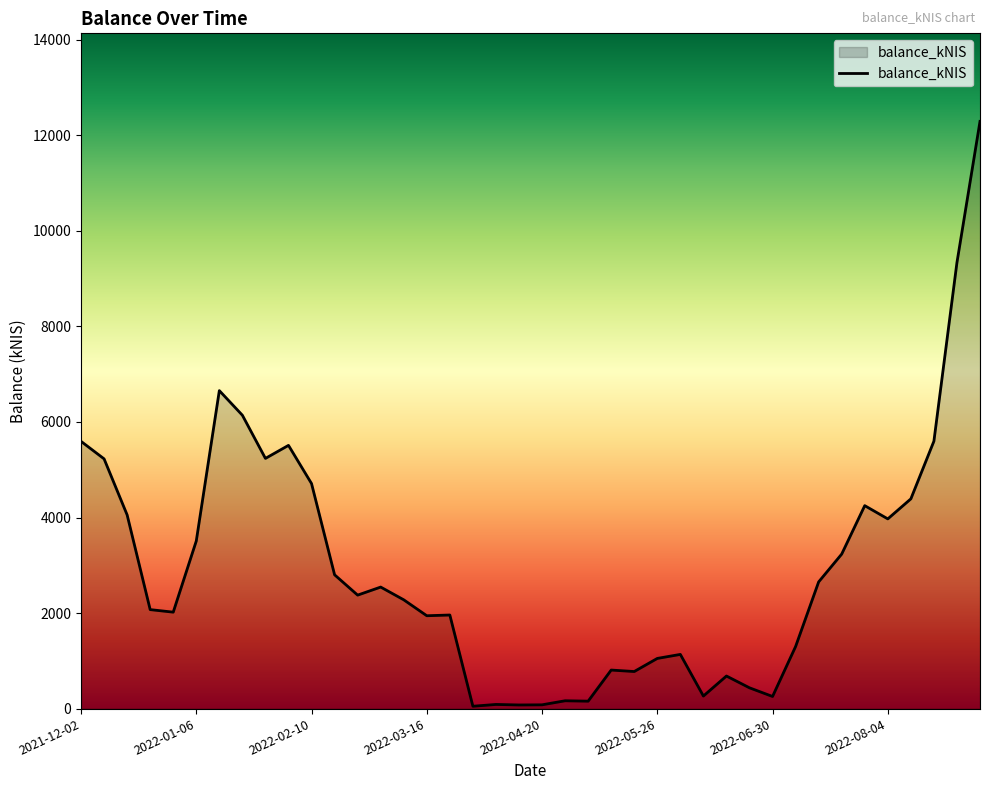

What is the maximum value shown in the chart?

12292.0